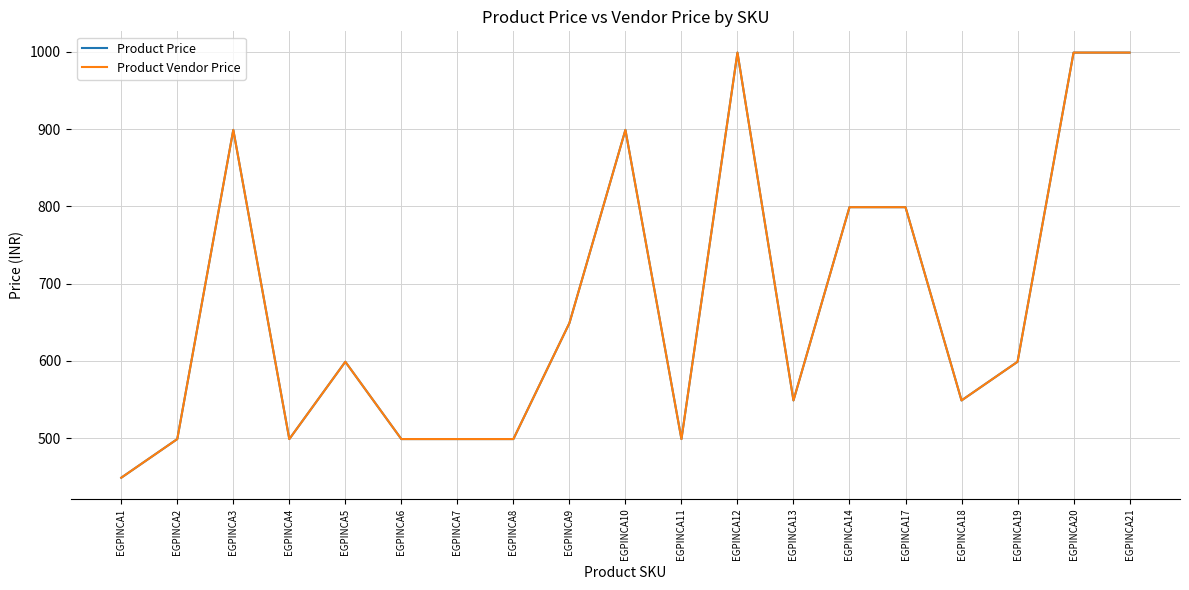

What is the sum of the Product Vendor Price values at EGPINCA5 and EGPINCA4?

1098